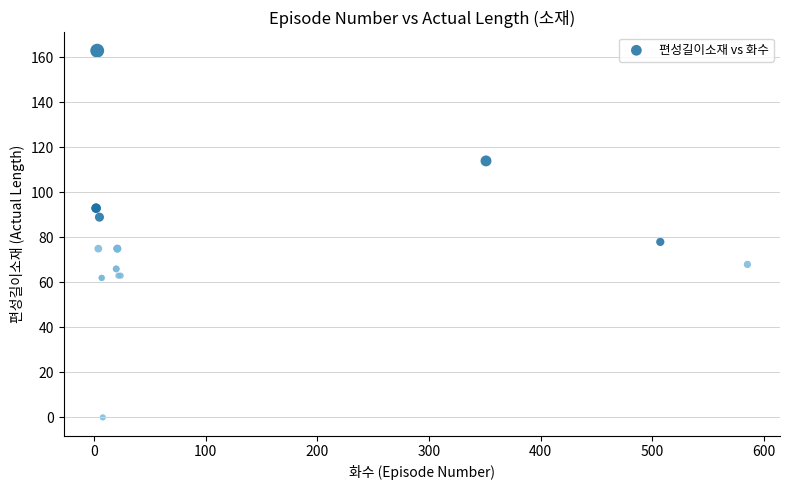

What Y value in the scatter plot is closest to 81?

78